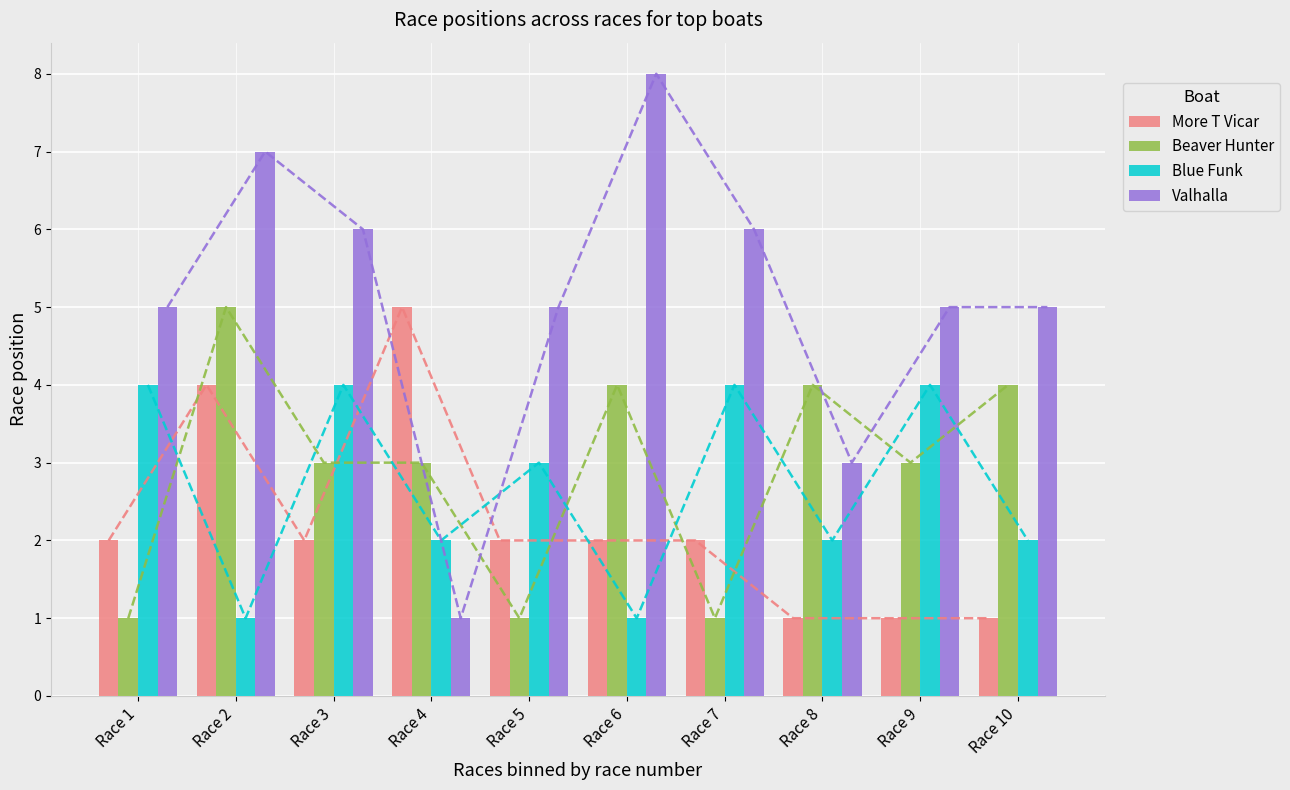

At how many categories does at least one series exceed 2?

10